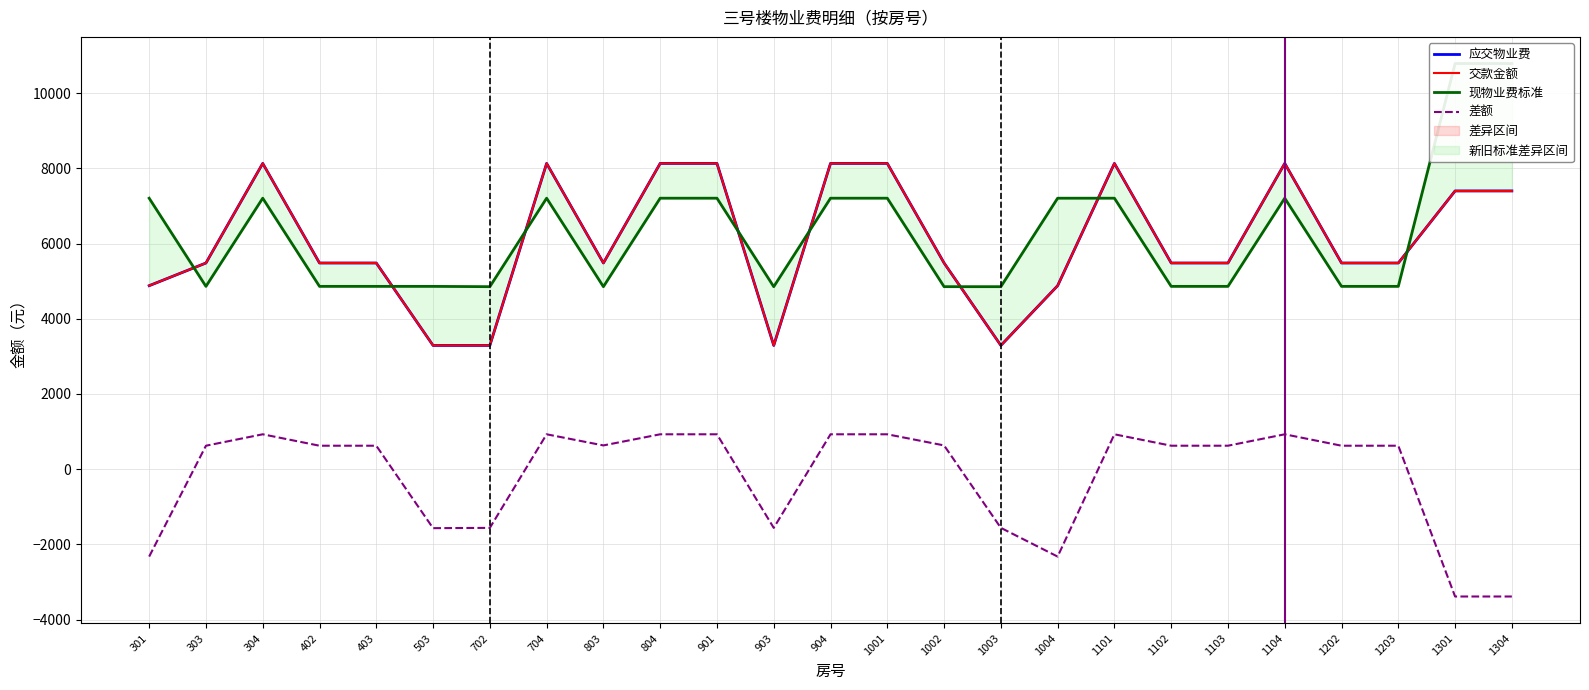

What is the spread (max minus min) of values at 1004?

9531.3